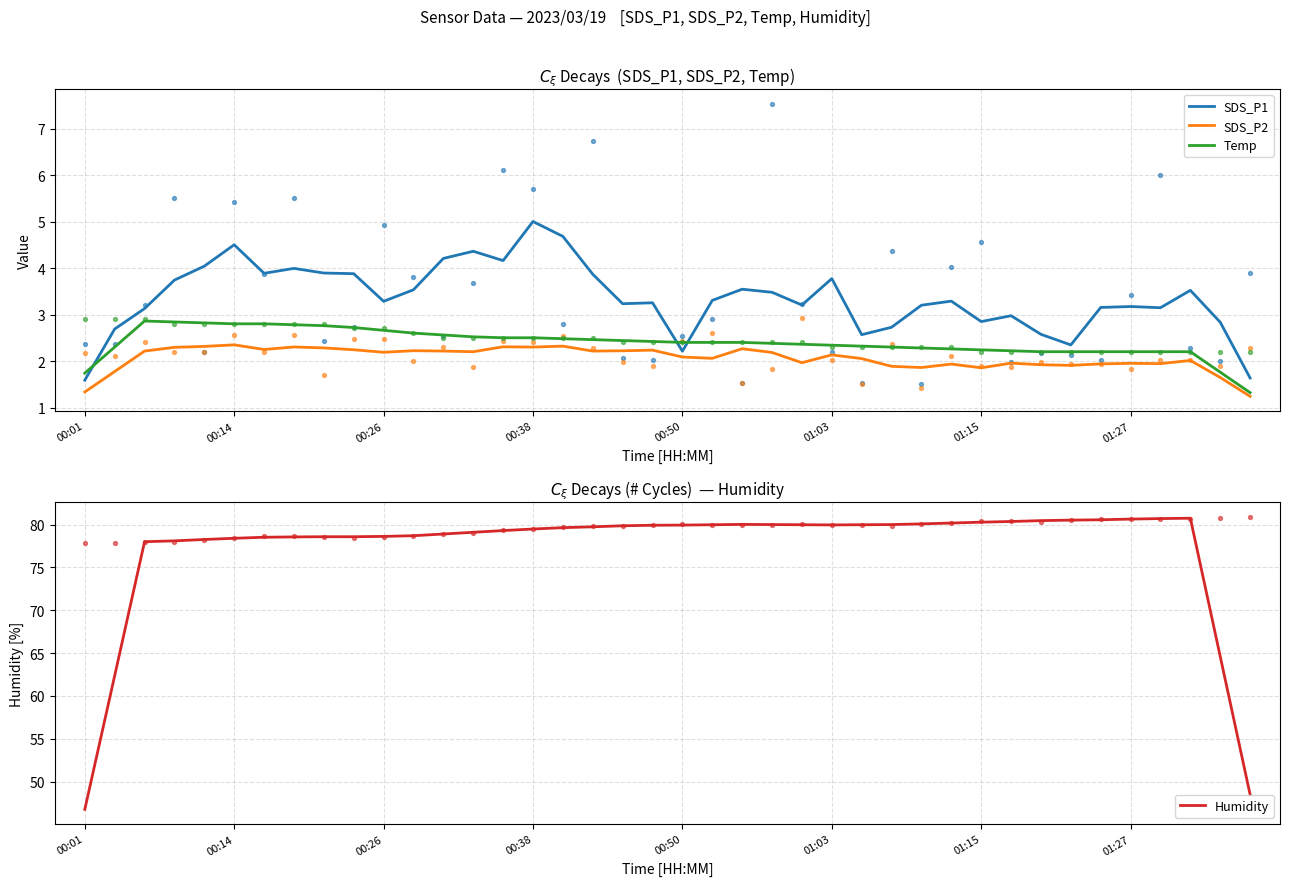

At how many categories does at least one series exceed 40?

40